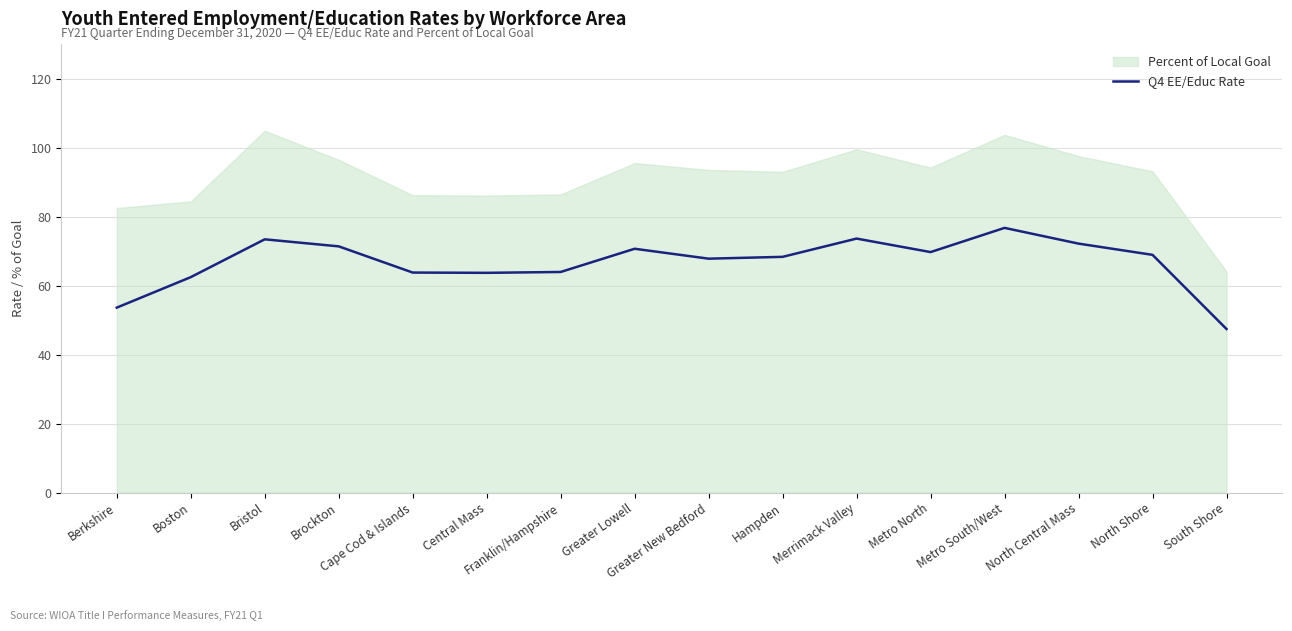

True or false: the data shows 120.1 at Greater Lowell.

False